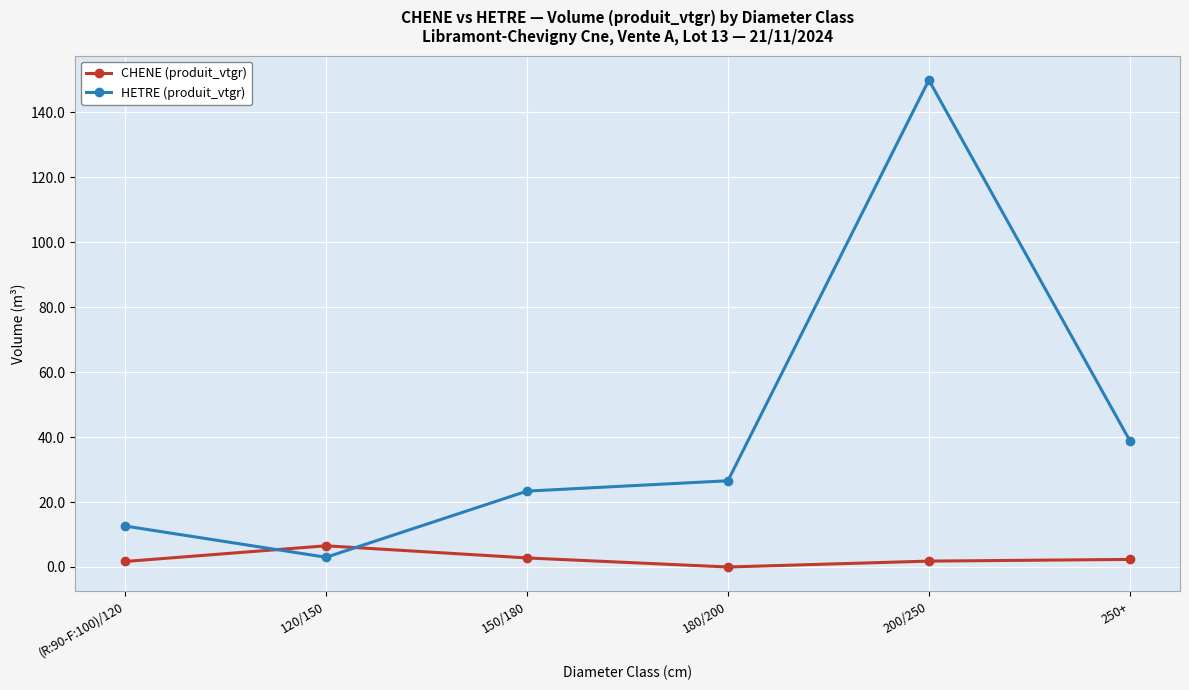

At which category does HETRE (produit_vtgr) reach its first local valley?

120/150